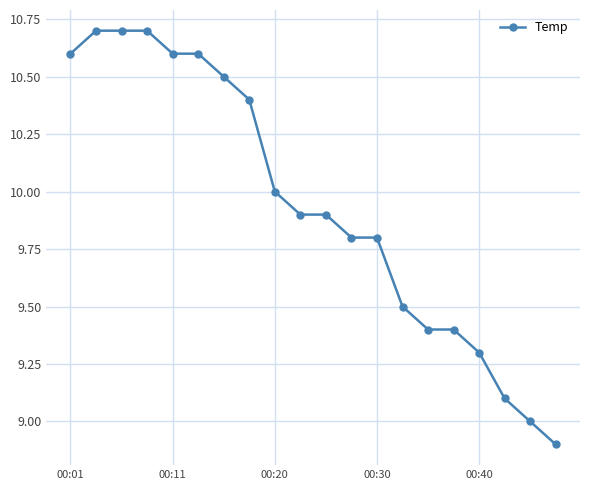

What is the value of the 18th point from the left?

9.1